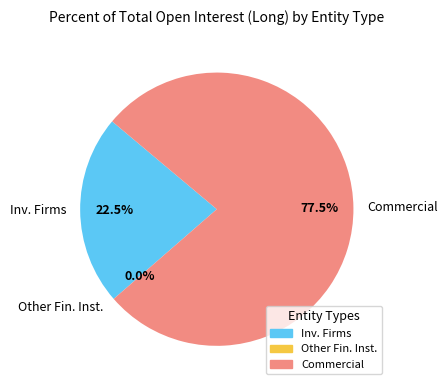

Rank the categories by value from highest to lowest.

Commercial Undertakings, Investment Firms or credit institutions, Other Financial Institutions (risk reducing)